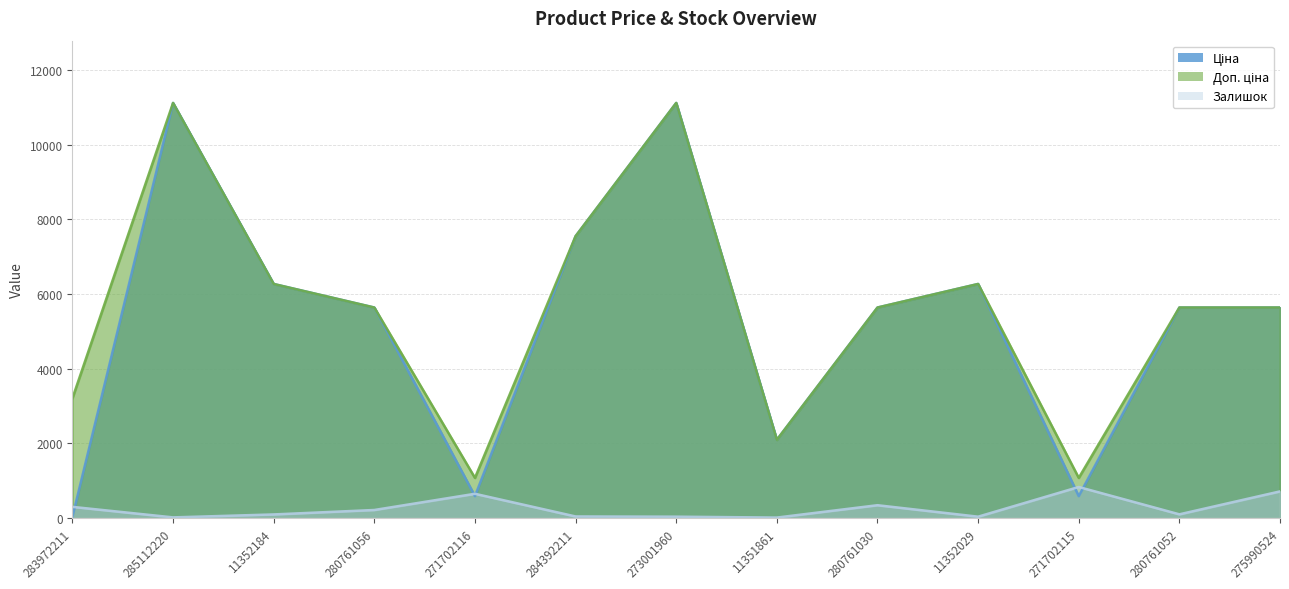

List the series in order of their peak value, highest first.

Ціна, Доп. ціна, Залишок